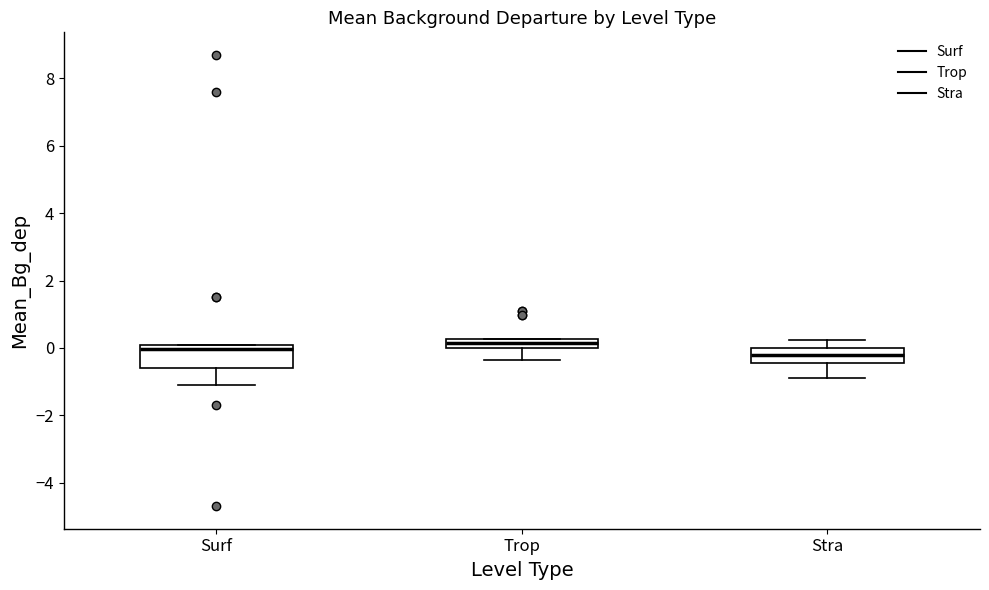

Comparing the boxes themselves (not the whiskers), which one is the tallest?

Surf